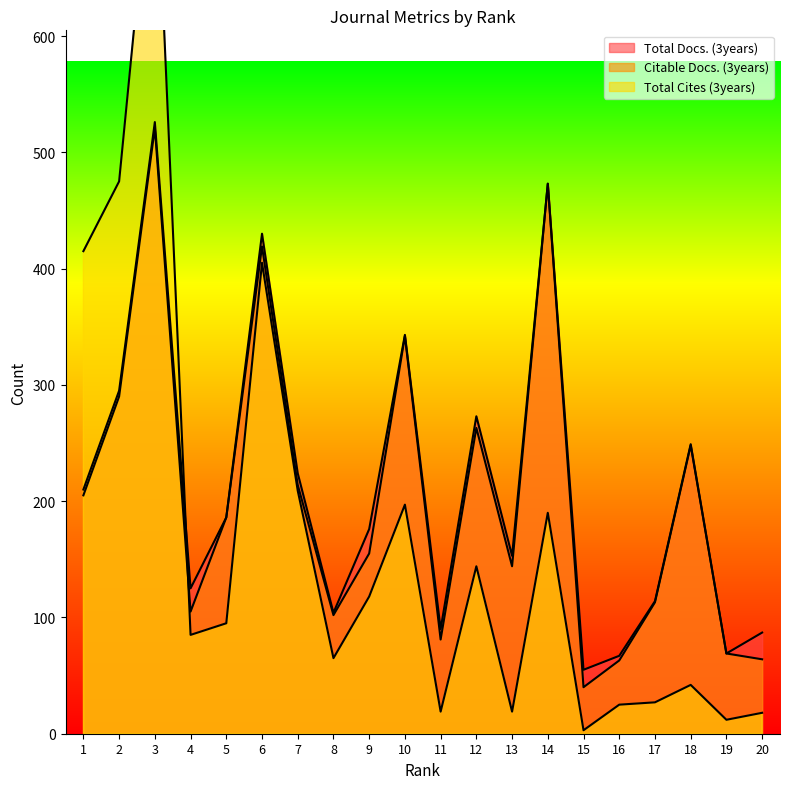

What is the sum of all Citable Docs. (3years) values?

4097